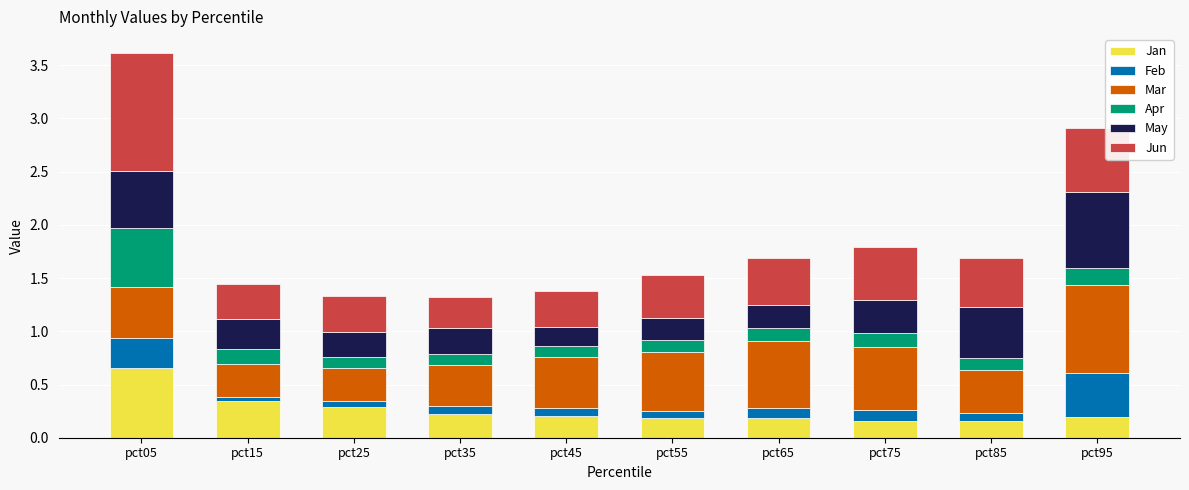

How many bars are there in total?

10